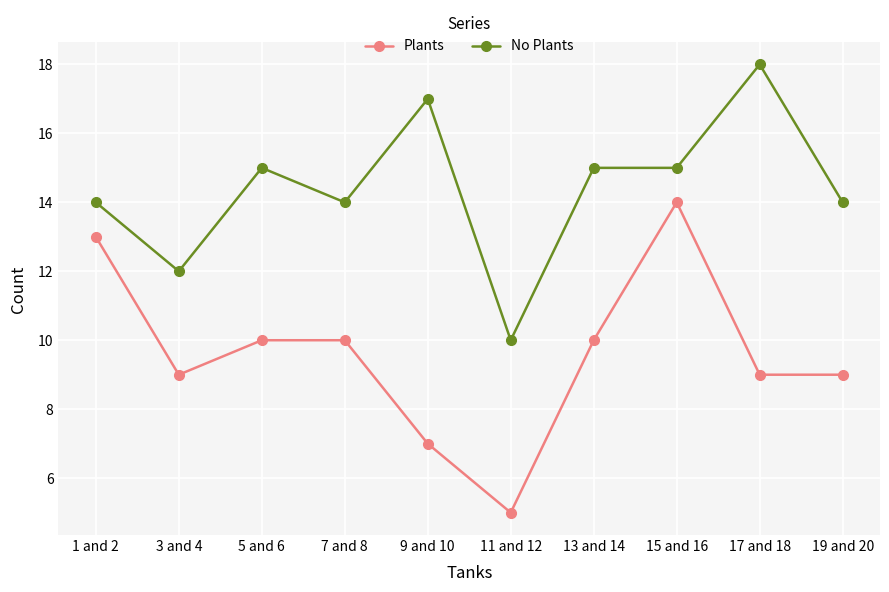

How many values in the No Plants series are below 15?

5